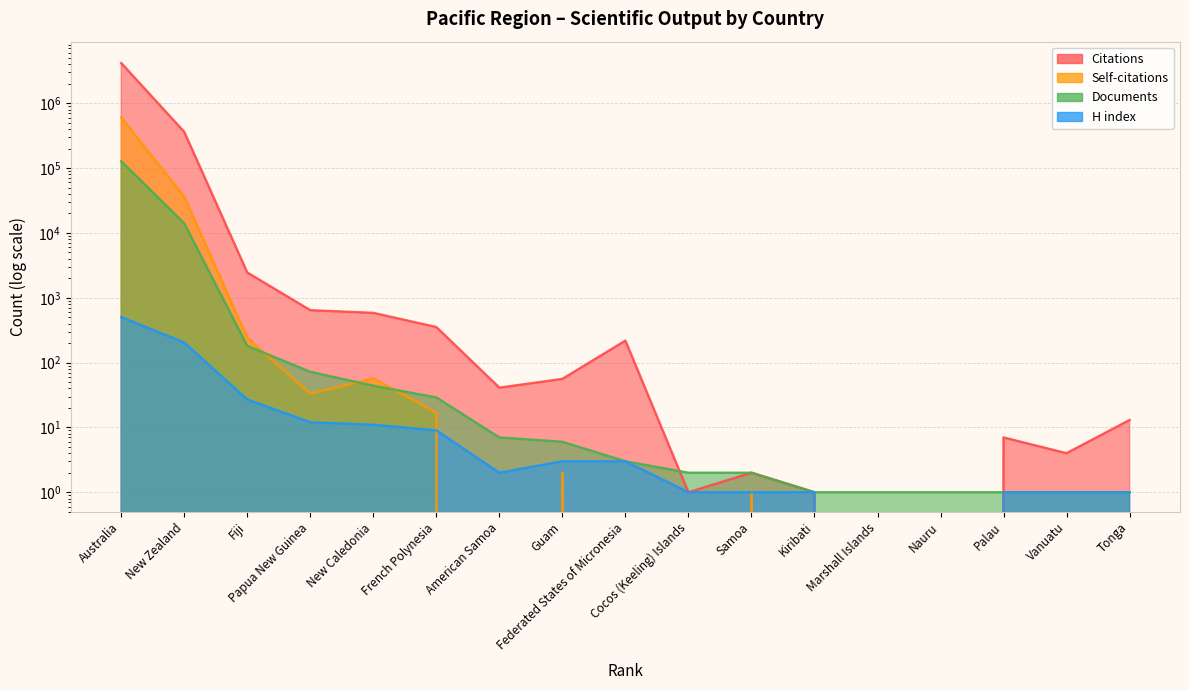

What is the difference between the H index values at Australia and French Polynesia?

494